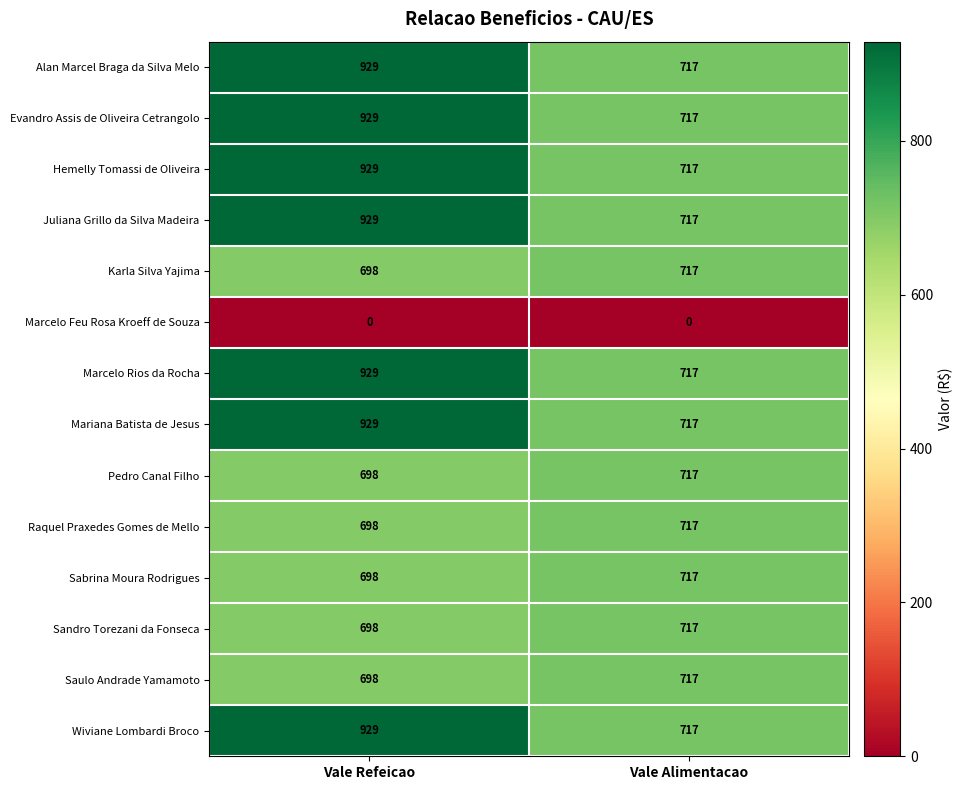

Which label corresponds to the largest value in the chart?

Vale Refeicao